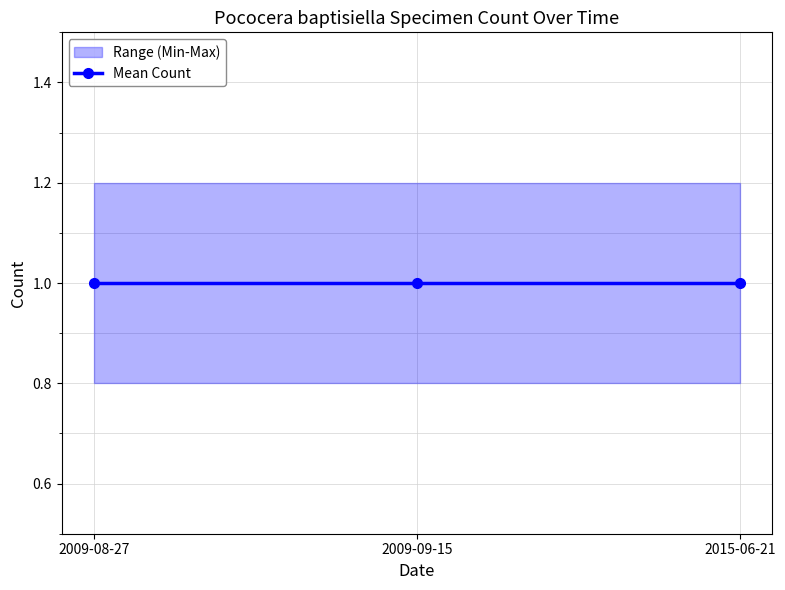

Reading left to right, transcribe all the data shown in this chart.

Count: 2009-08-27=1.0	2009-09-15=1.0	2015-06-21=1.0
Count_min: 2009-08-27=0.8	2009-09-15=0.8	2015-06-21=0.8
Count_max: 2009-08-27=1.2	2009-09-15=1.2	2015-06-21=1.2